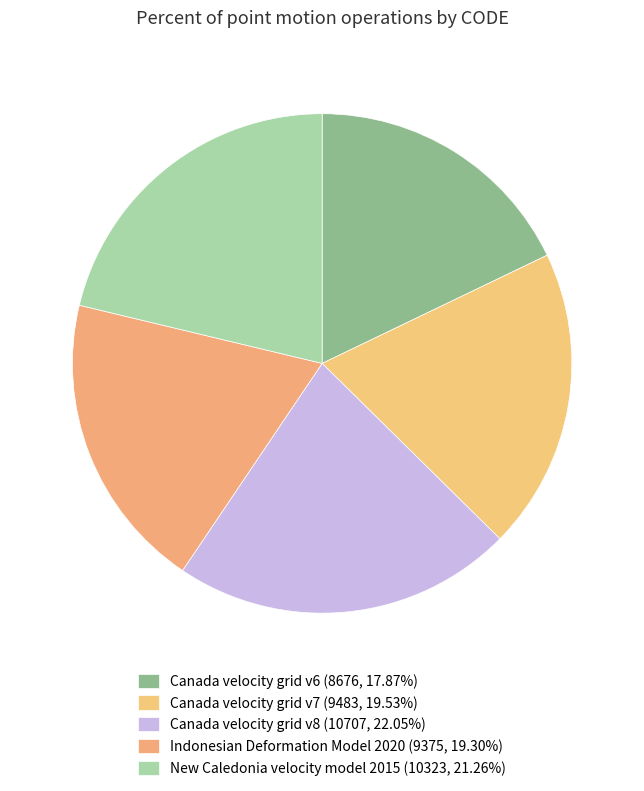

Does Indonesian Deformation Model 2020 account for over 50% of the chart?

No